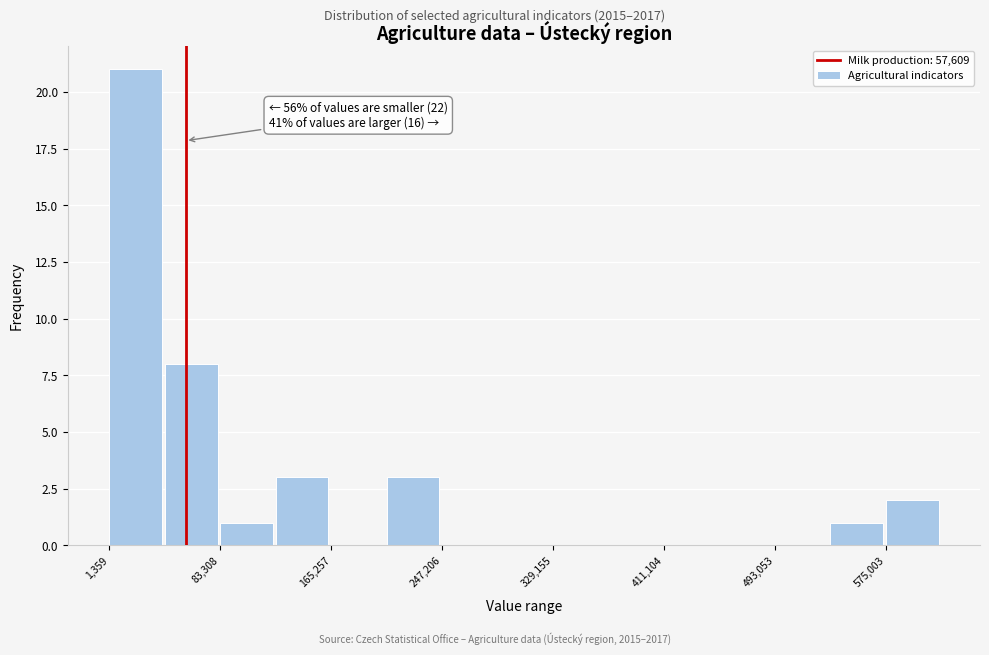

Over which range of the x-axis is the bar tallest?

0 to 40000